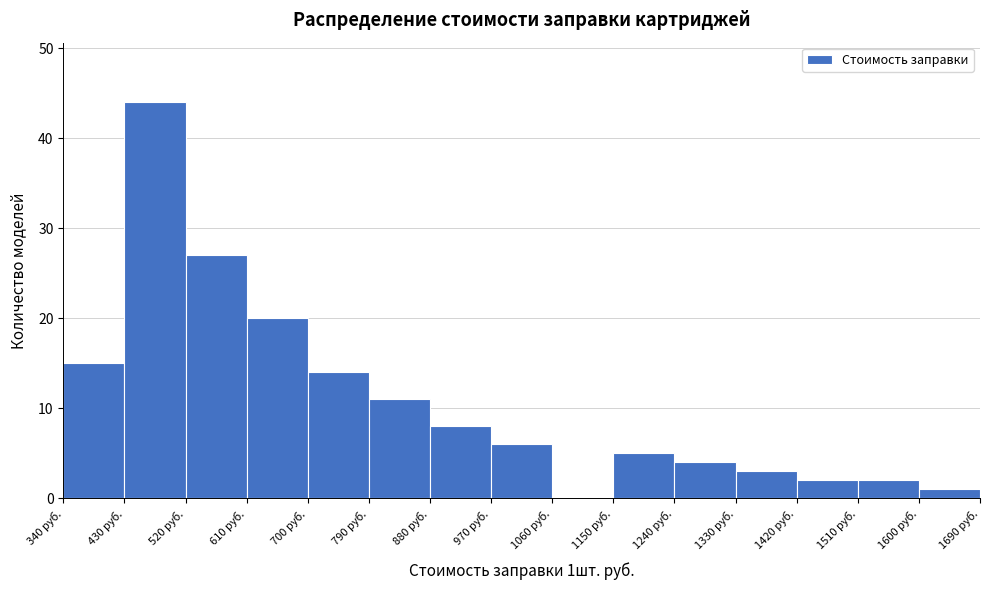

Which range on the x-axis has the tallest bar?

430 to 520